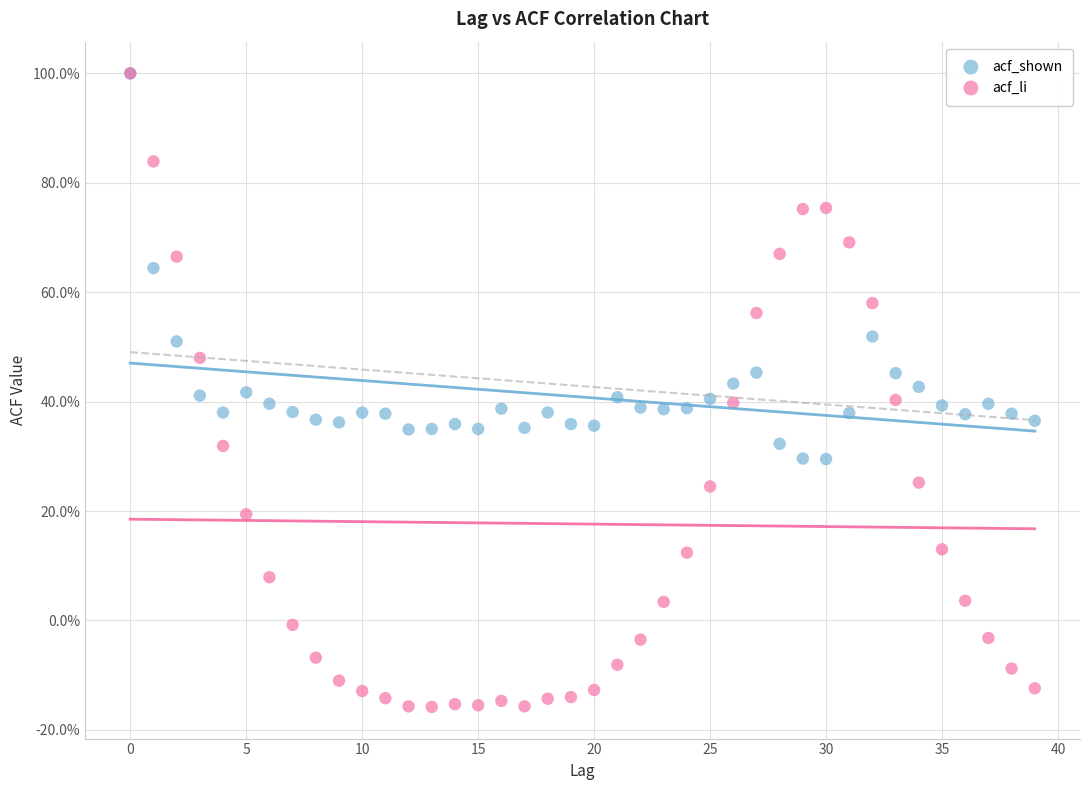

What are all the series names shown in the legend?

acf_shown, acf_li